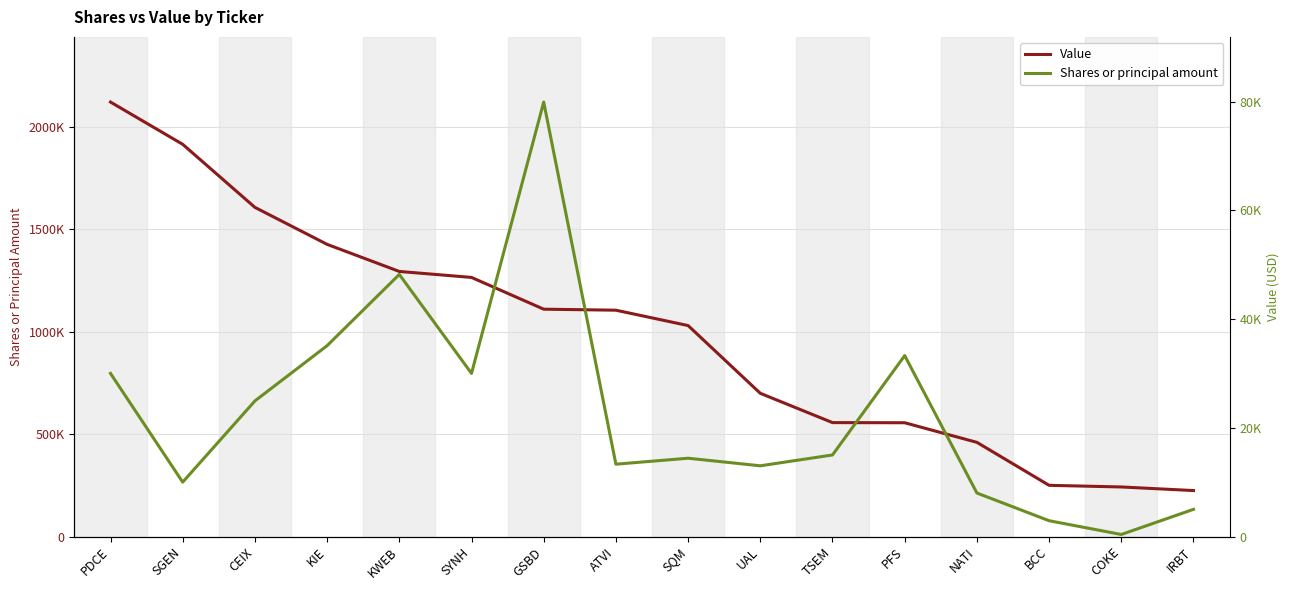

What is the label of the 8th point from the left?

ATVI